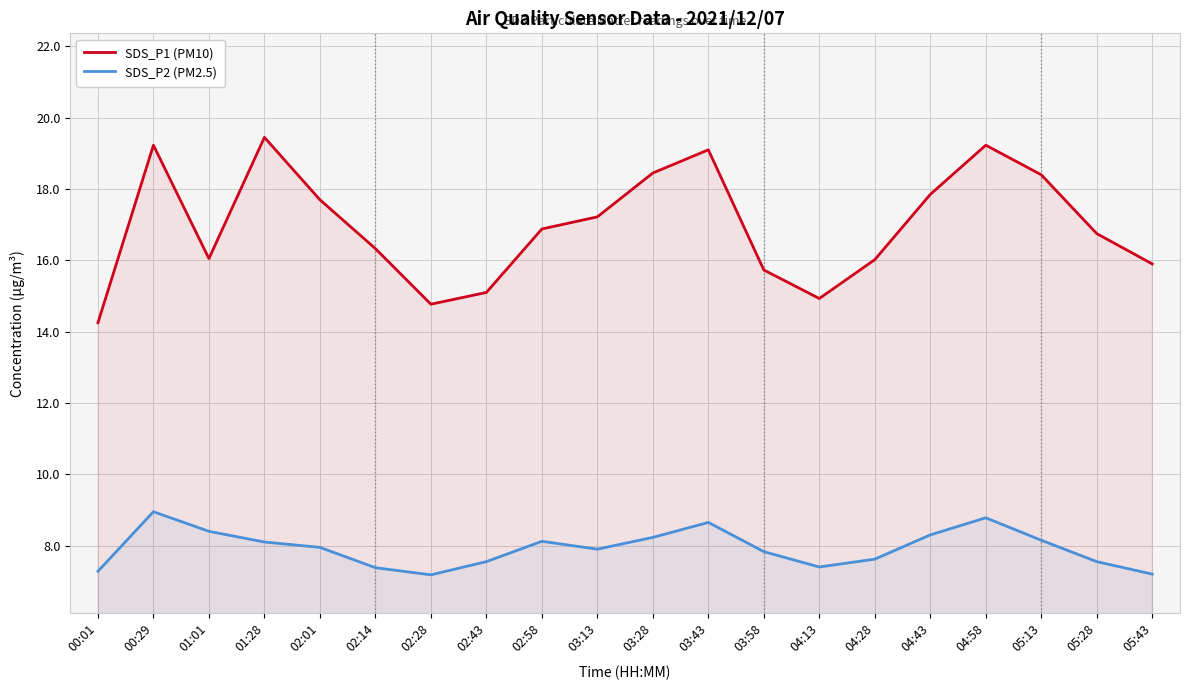

Between 02:43 and 02:58, which series saw the biggest shift?

SDS_P1 (PM10)